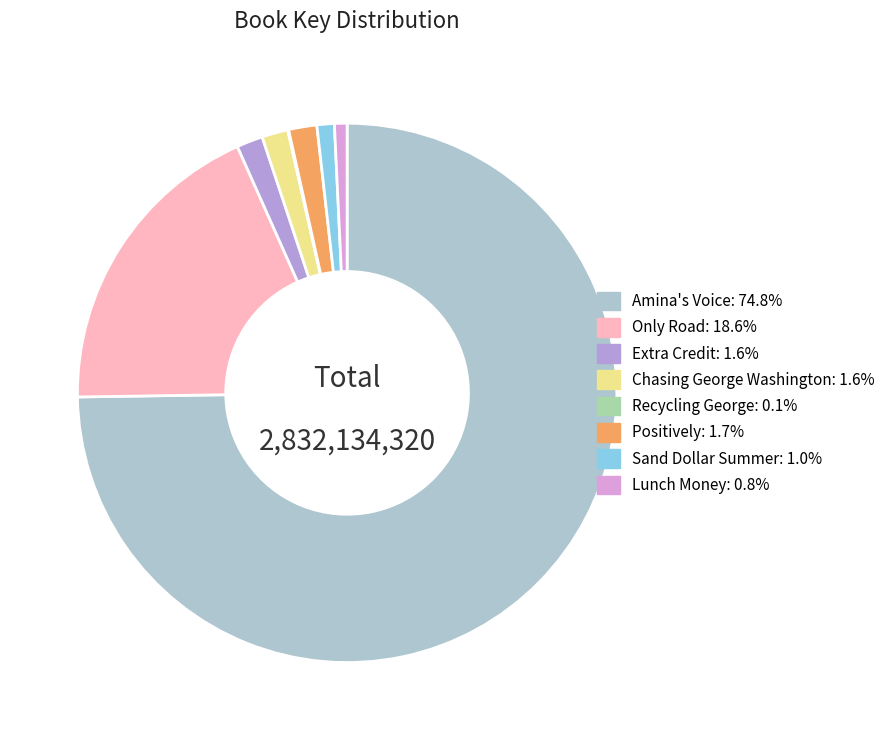

What is the ratio of the value at Lunch Money to the value at Positively?

0.4